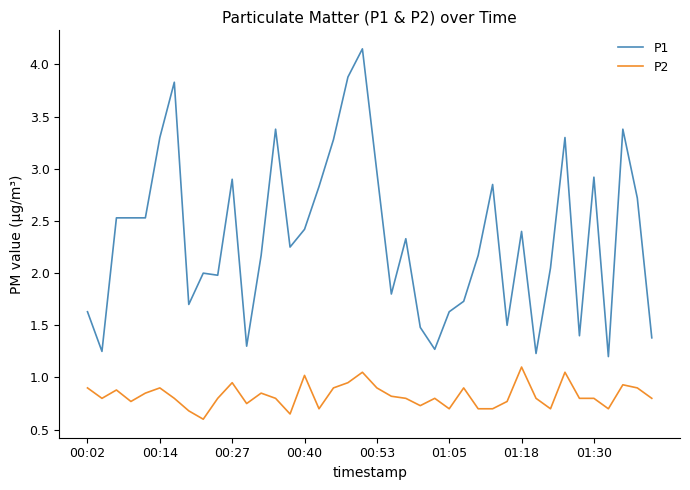

Which series has the largest range (max minus min)?

P1